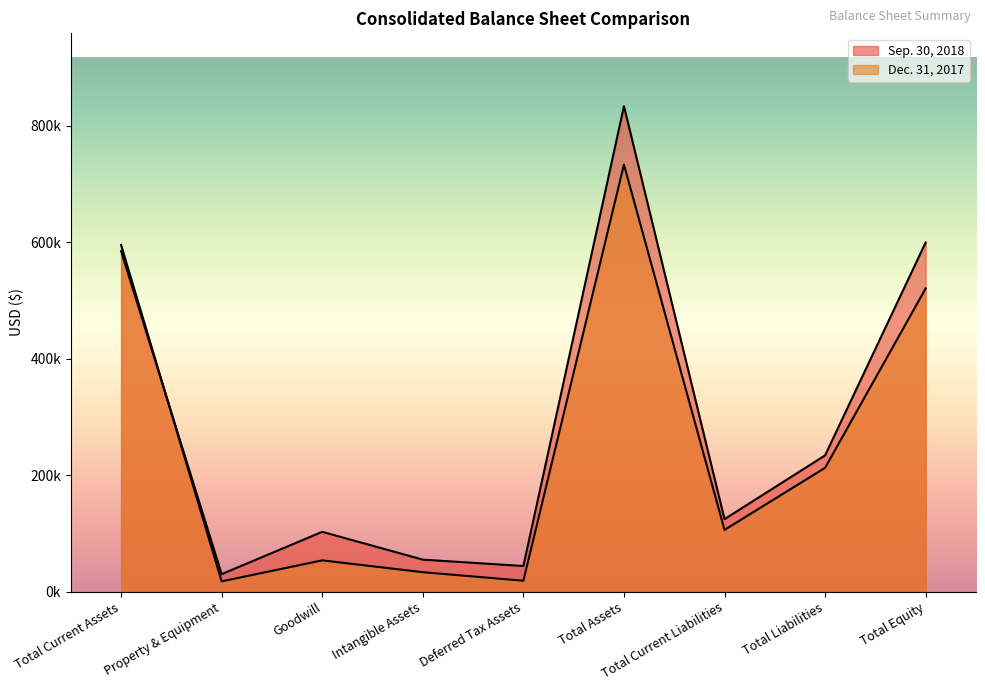

At which label is Dec. 31, 2017 closest to 375551?

Total Equity